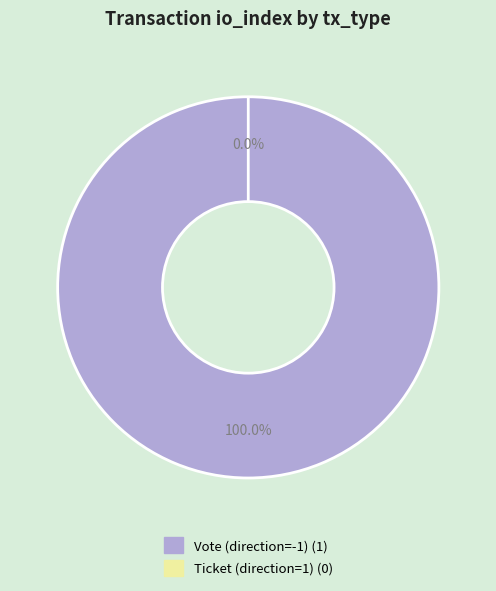

To the nearest percent, what is the average slice percentage?

50%